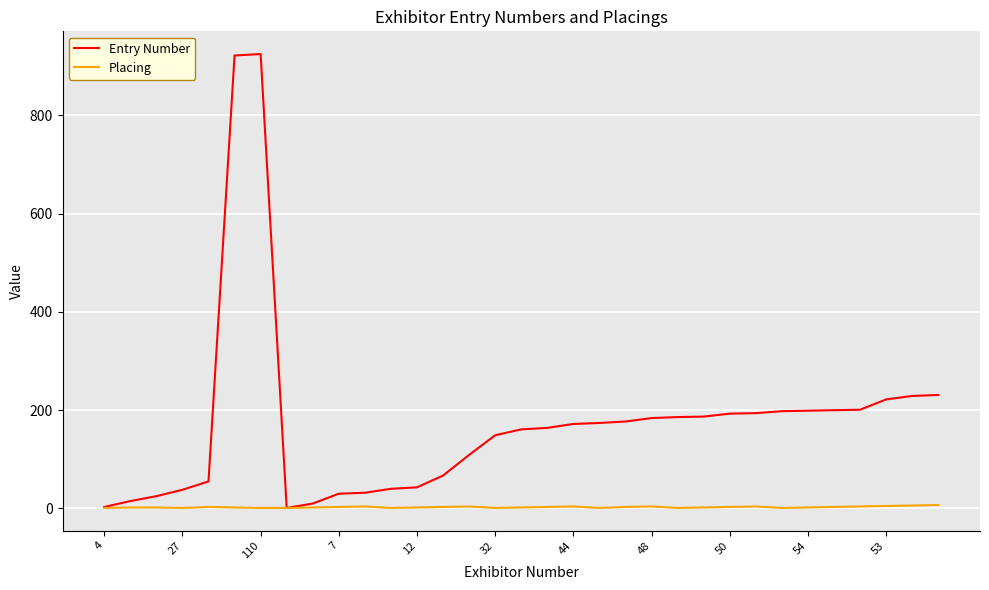

Rank the series by their maximum value, from highest to lowest.

Entry Number, Placing